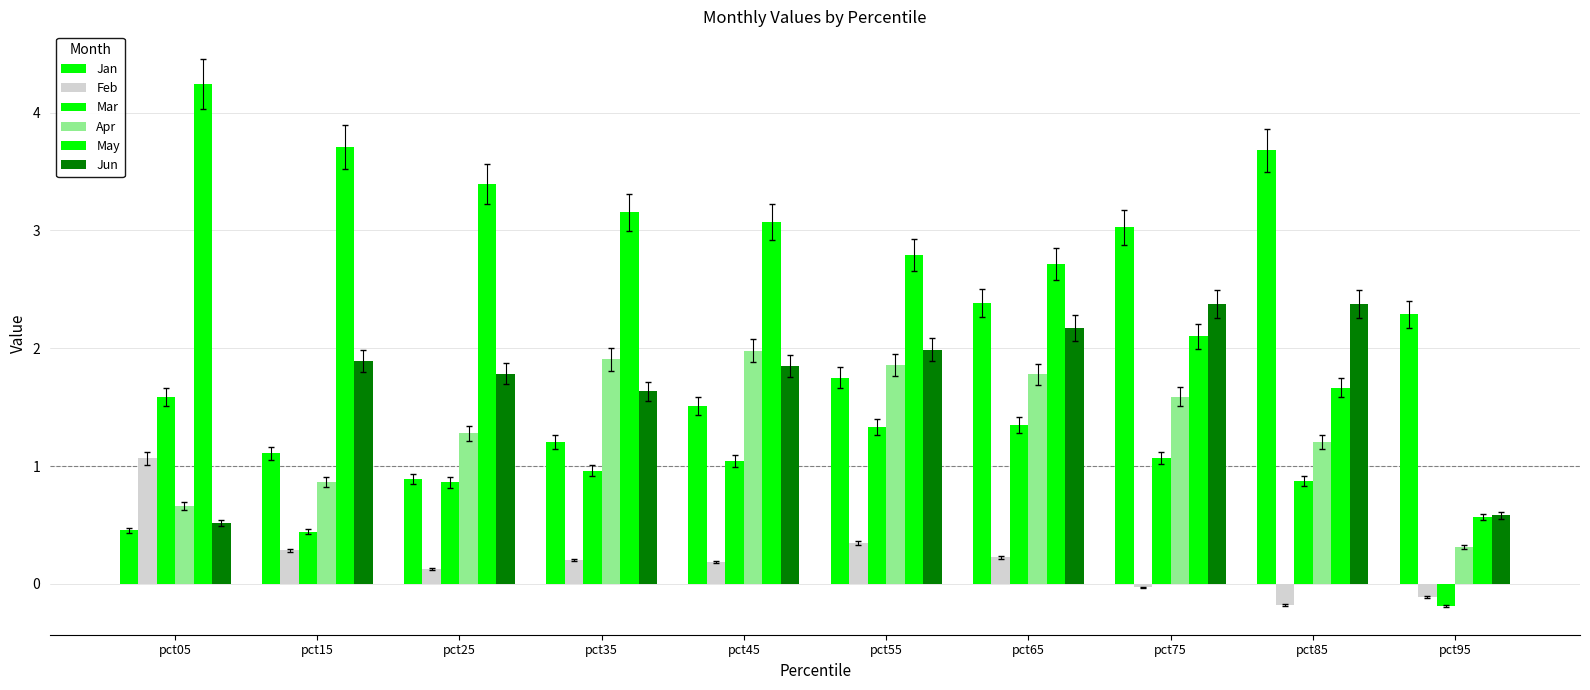

What is the value of the Feb bar at the 1st from the left?

1.1